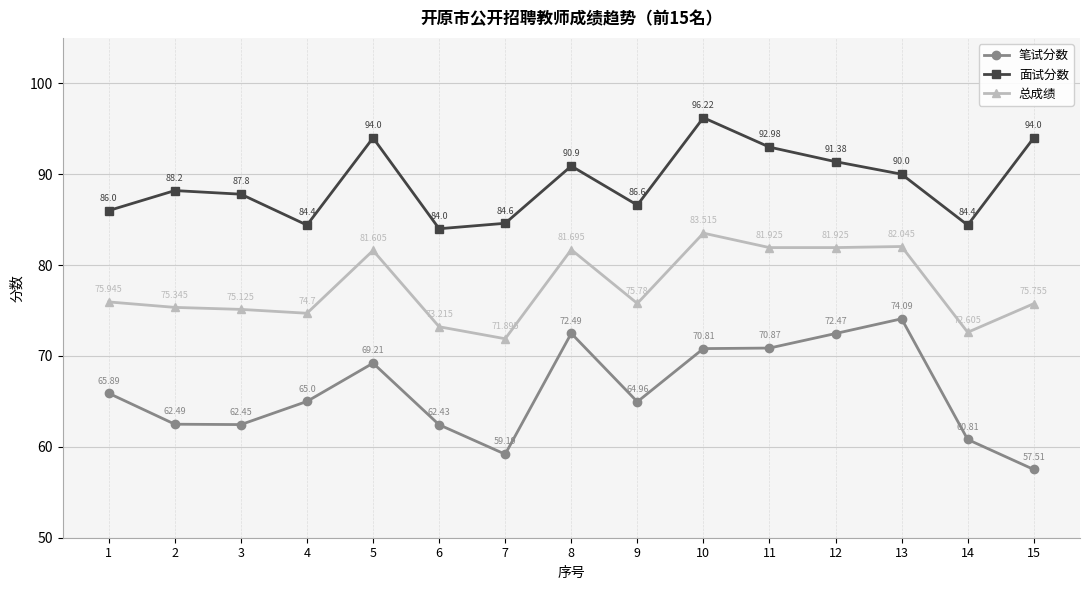

True or false: 笔试分数 and 面试分数 cross at least once.

False